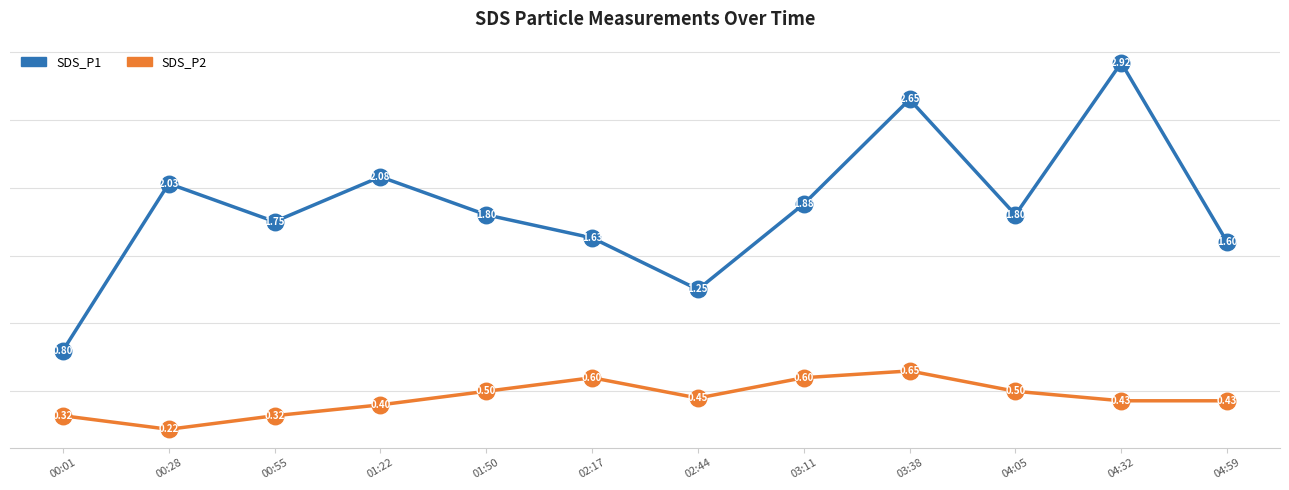

What are all the series names shown in the legend?

SDS_P1, SDS_P2